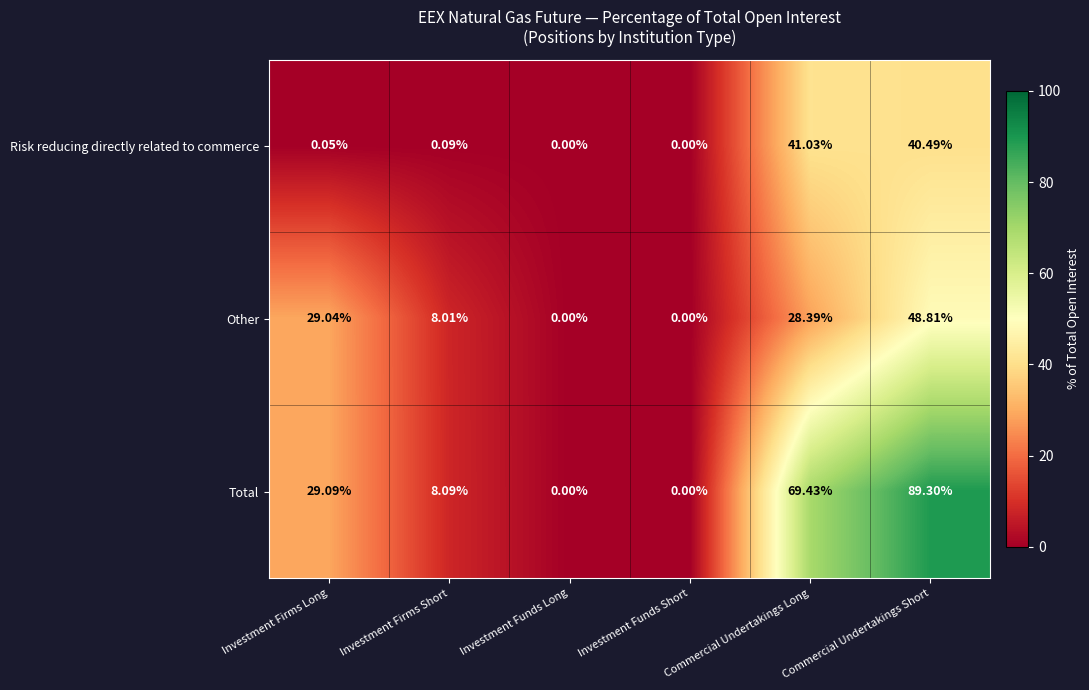

At which category is the sum across all series the highest?

Commercial Undertakings Short